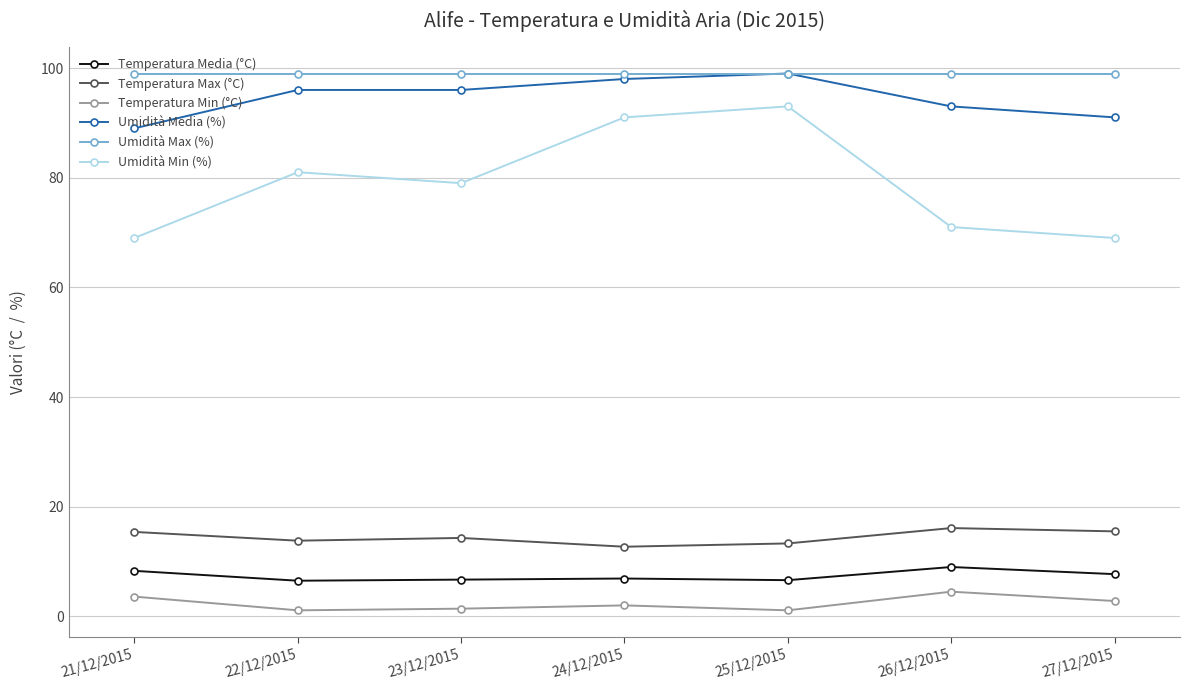

Which series has the largest total across all categories?

Umidità Max (%)